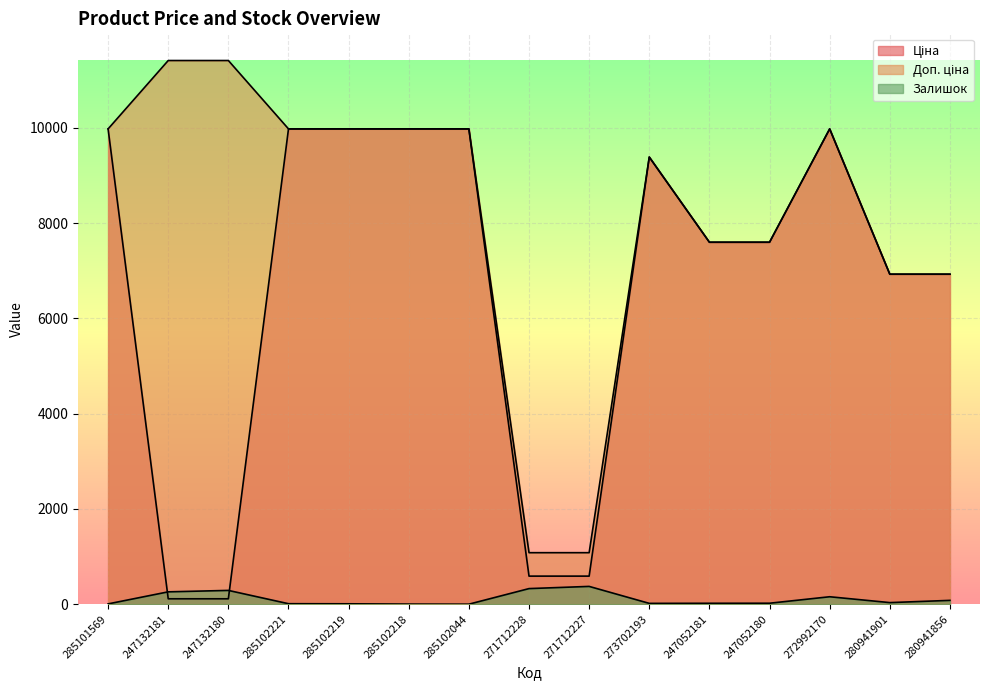

List the labels in order of Доп. ціна value, smallest first.

271712228, 271712227, 280941901, 280941856, 247052181, 247052180, 273702193, 285101569, 285102221, 285102219, 285102218, 285102044, 272992170, 247132181, 247132180